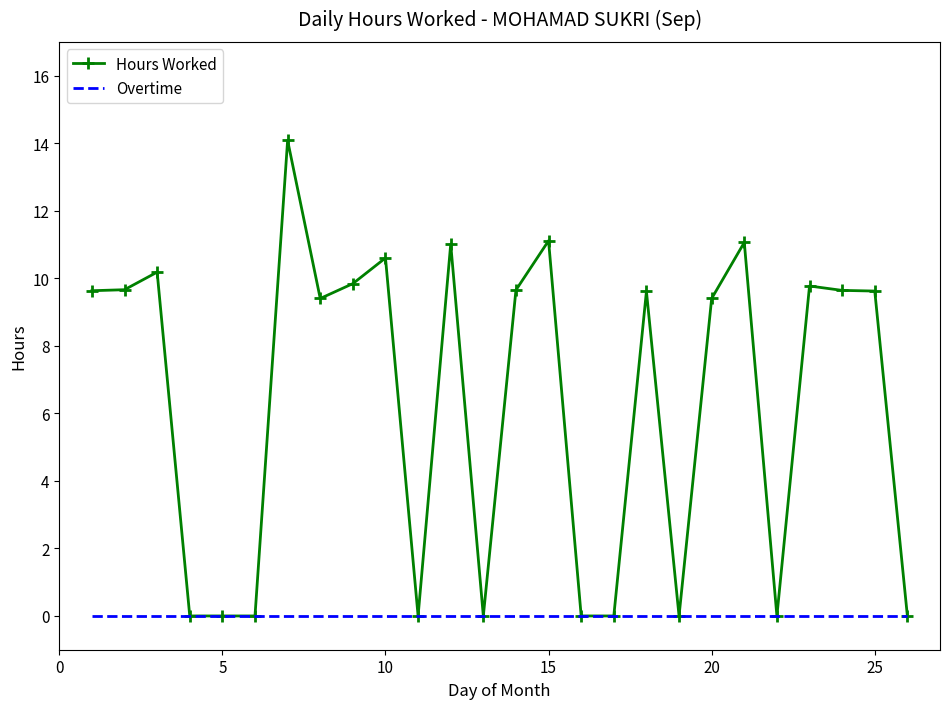

Which series has the largest total across all categories?

Hours Worked